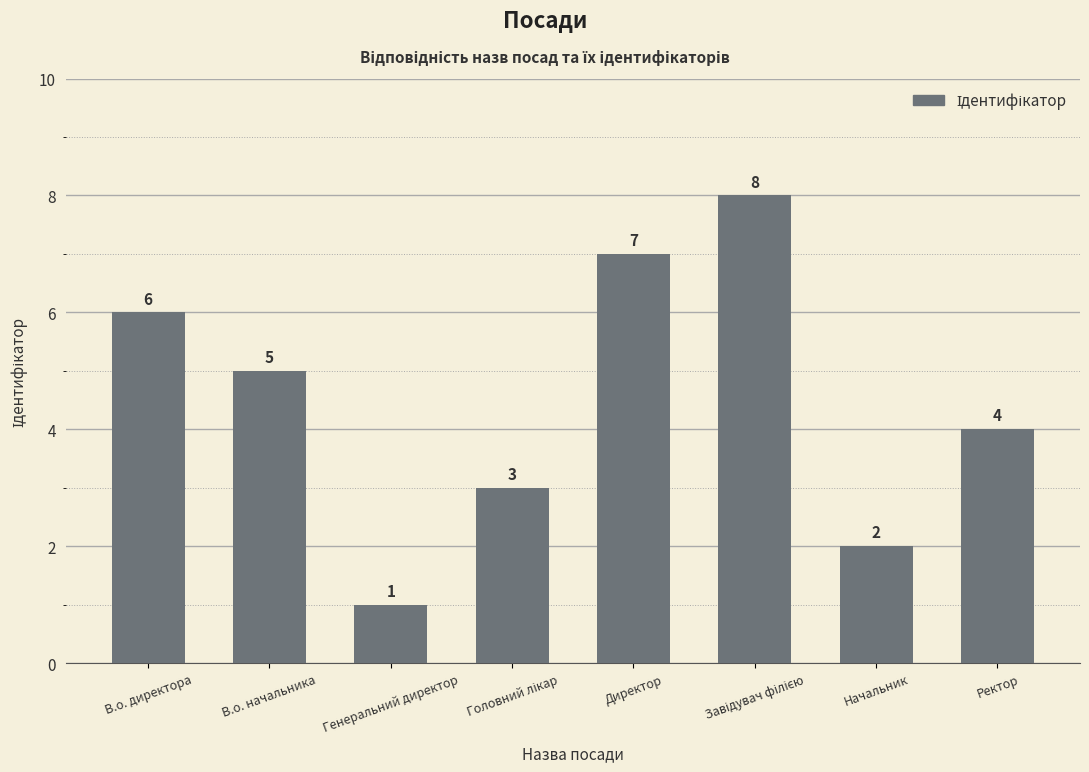

Reading left to right, transcribe all the data shown in this chart.

6	5	1	3	7	8	2	4